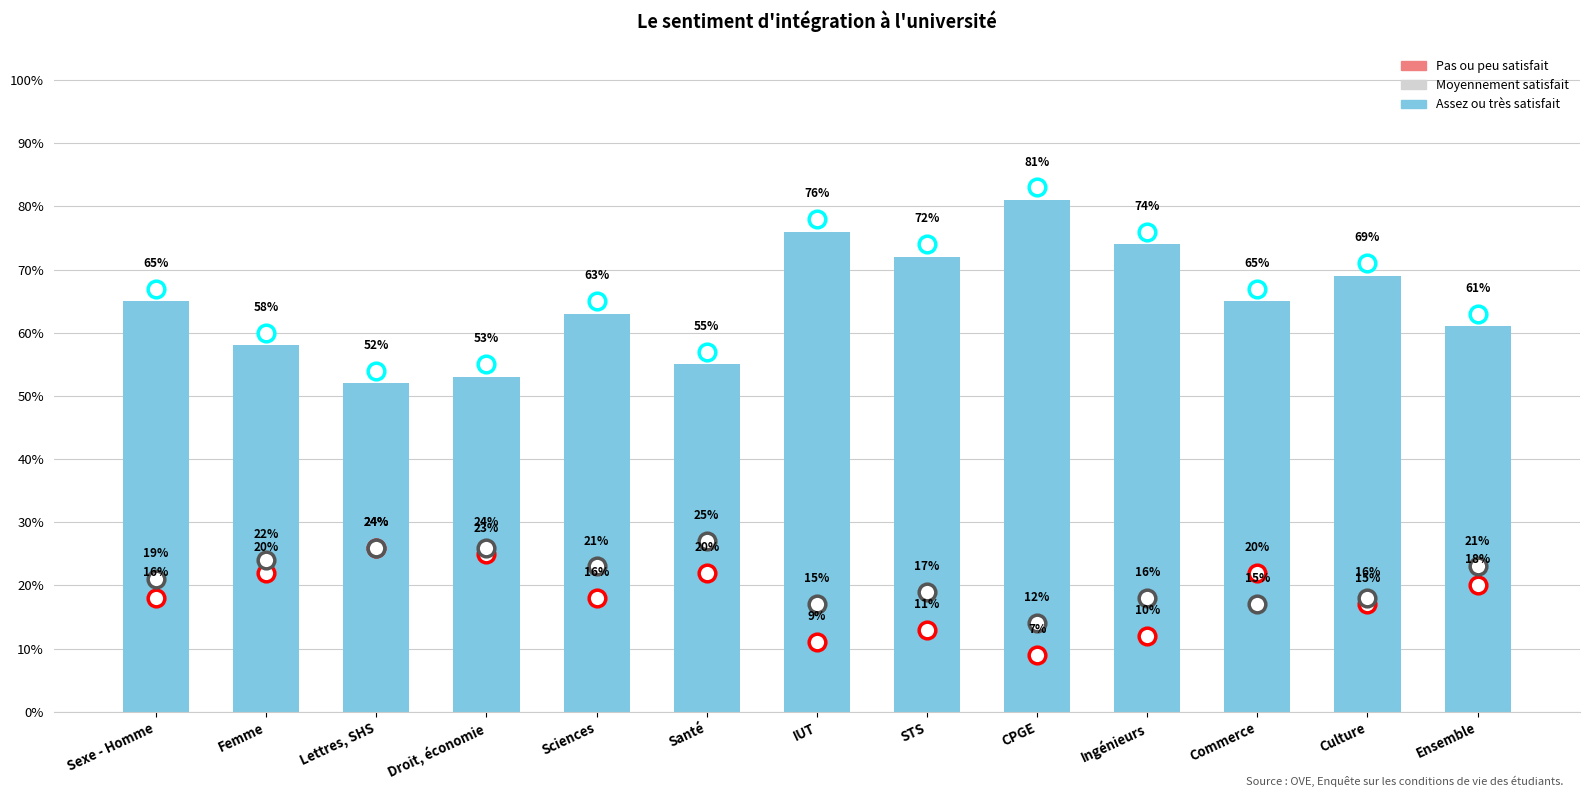

What is the difference between the maximum and second lowest values in the Moyennement satisfait series?

0.1